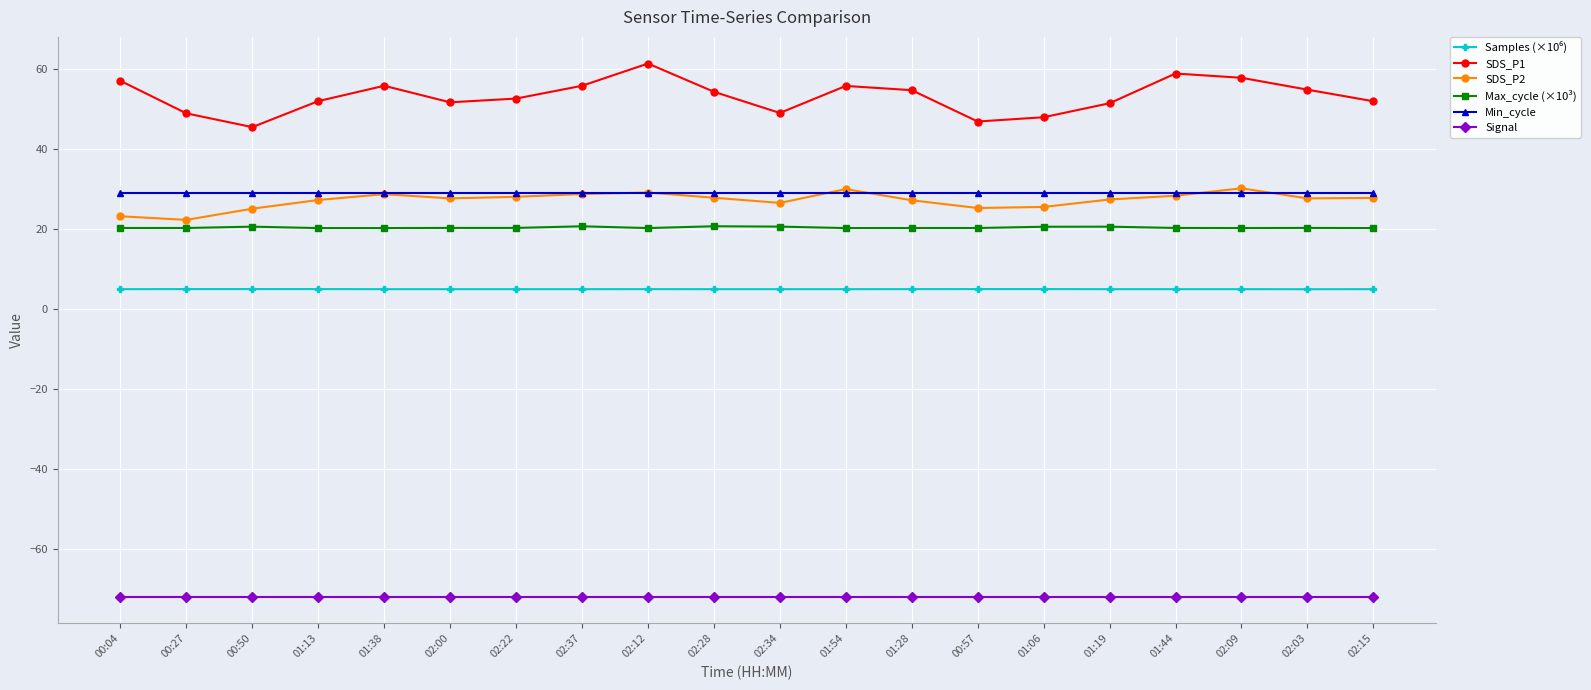

True or false: SDS_P1 and Max_cycle (×10³) cross at least once.

False